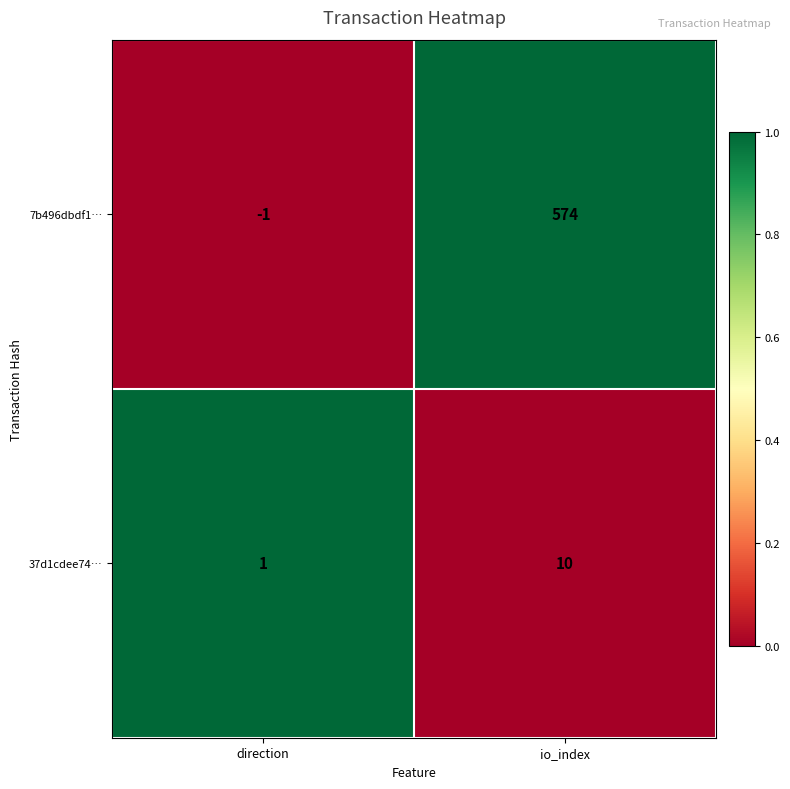

Which category has the highest value across all series?

io_index